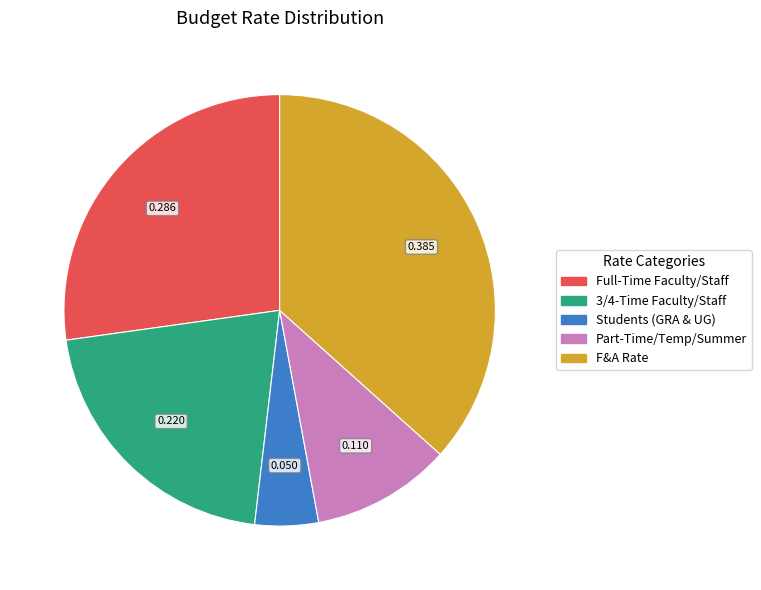

How many slices are in this pie chart?

5